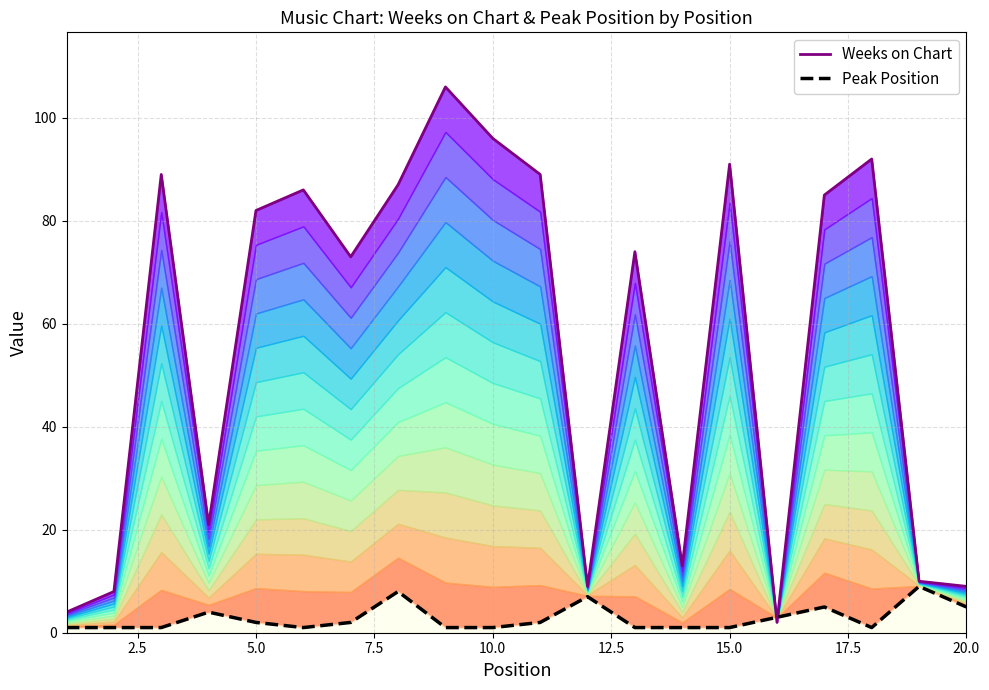

Does the chart have visible grid lines?

Yes